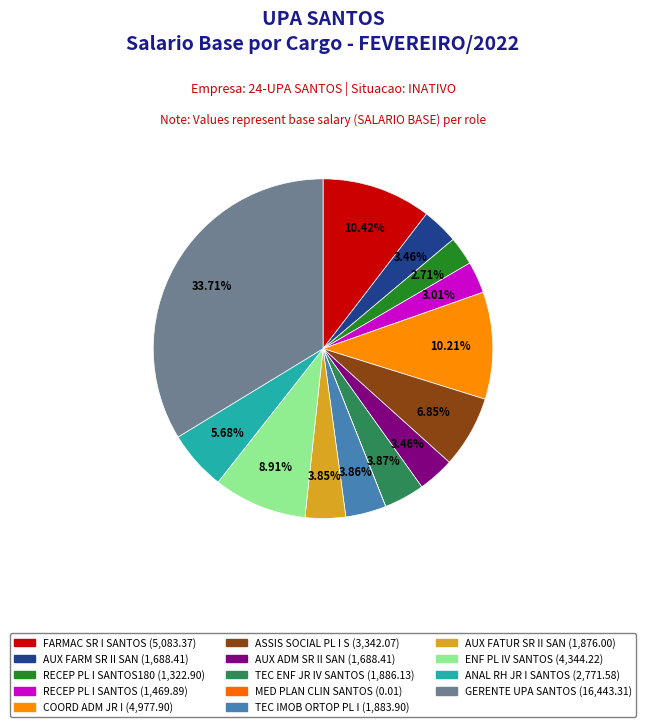

Count the number of slices in the pie.

14